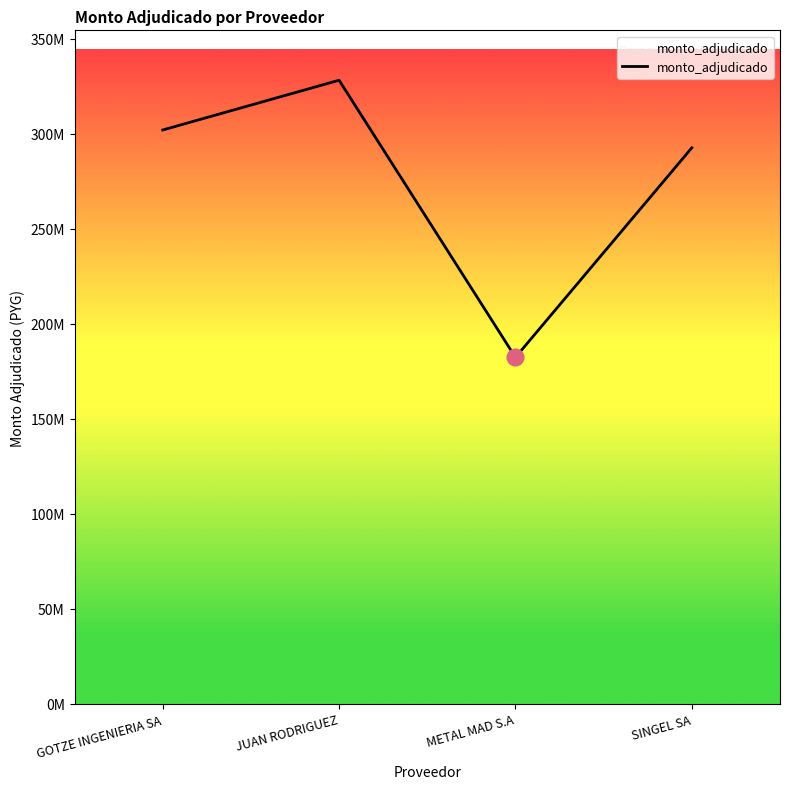

What is the label of the 3rd point from the right?

JUAN RODRIGUEZ